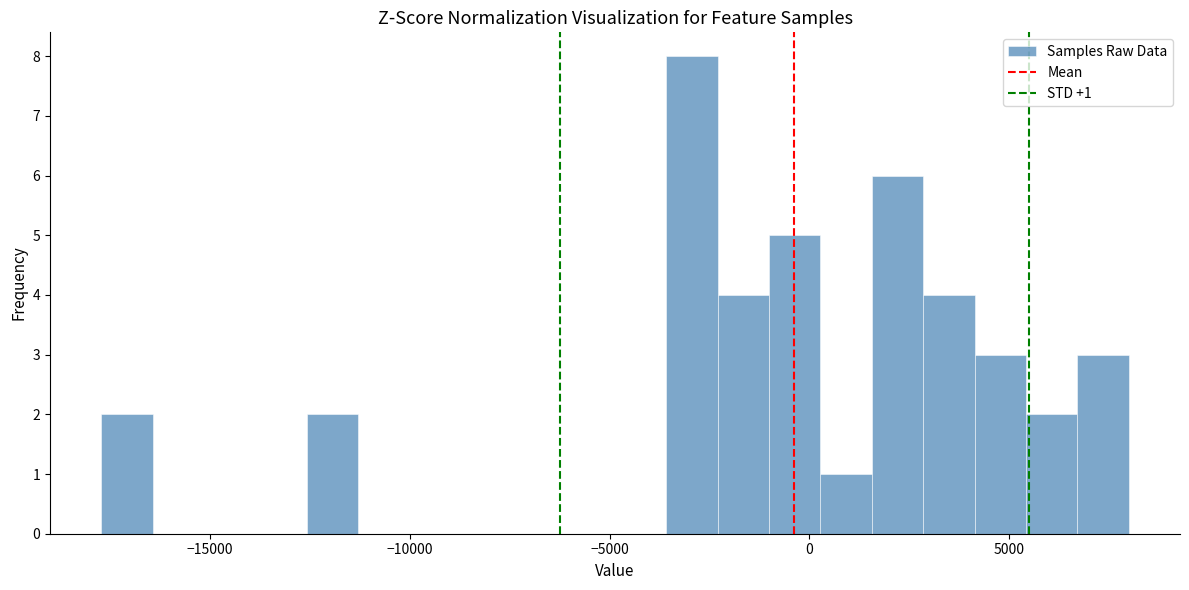

Around what value on the x-axis is the tallest bar? Give the approximate position of its centre, as read against the axis.

-3000